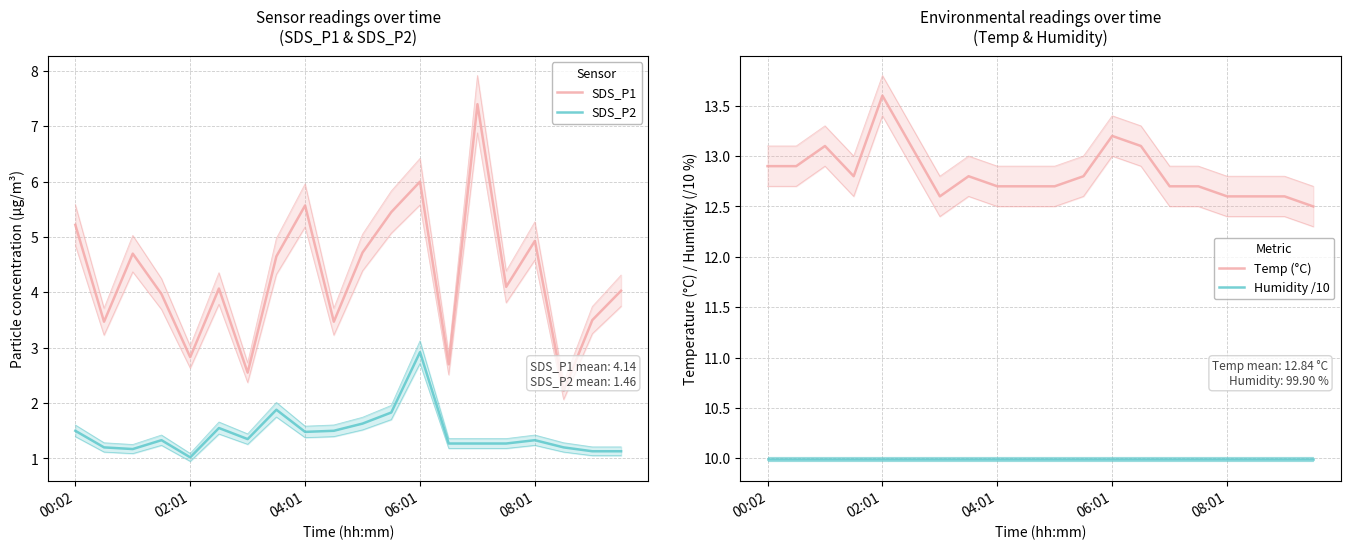

True or false: Humidity /10 has a value of 10.0 at 13.

True